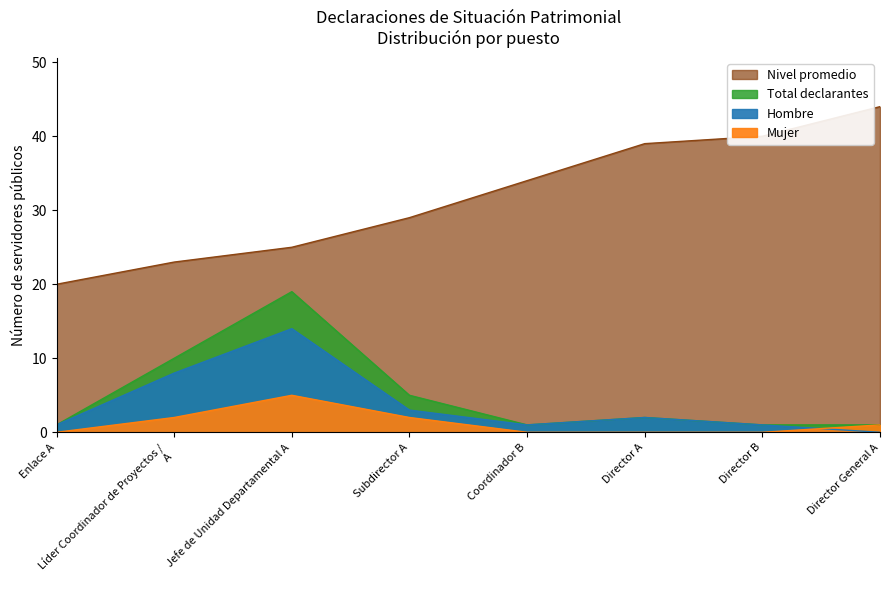

What is the label of the 4th point from the right?

Coordinador B